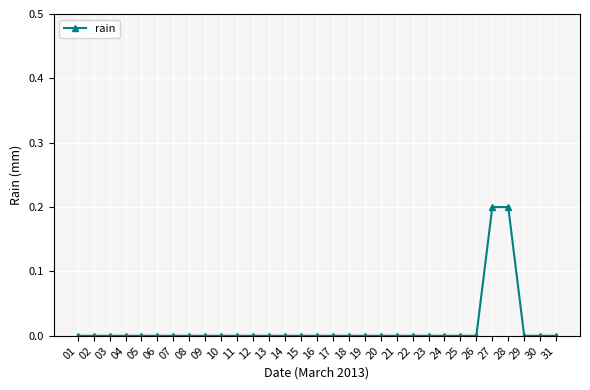

What is the sum of the values at 27 and 18?

0.2